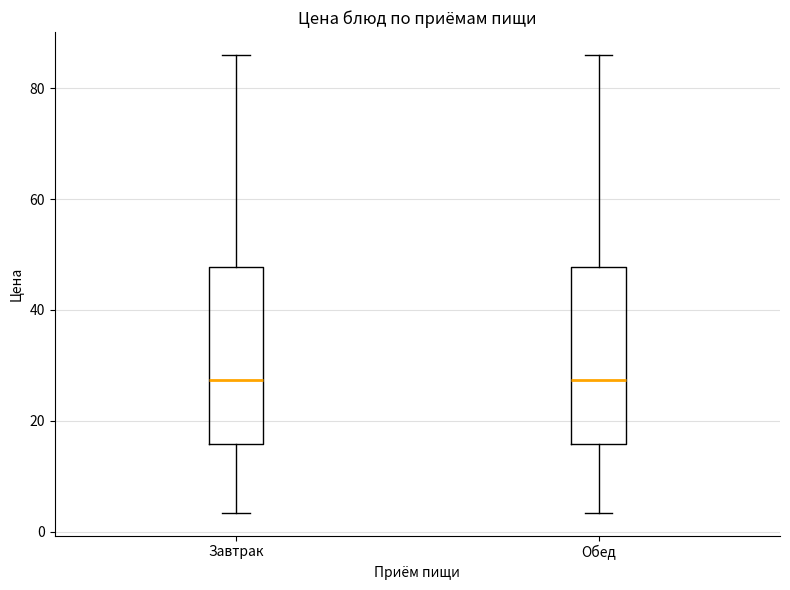

Where does the upper whisker of the box for Обед end on the y-axis? The values are not printed on the chart, so give them approximately, as read against the axis.

86